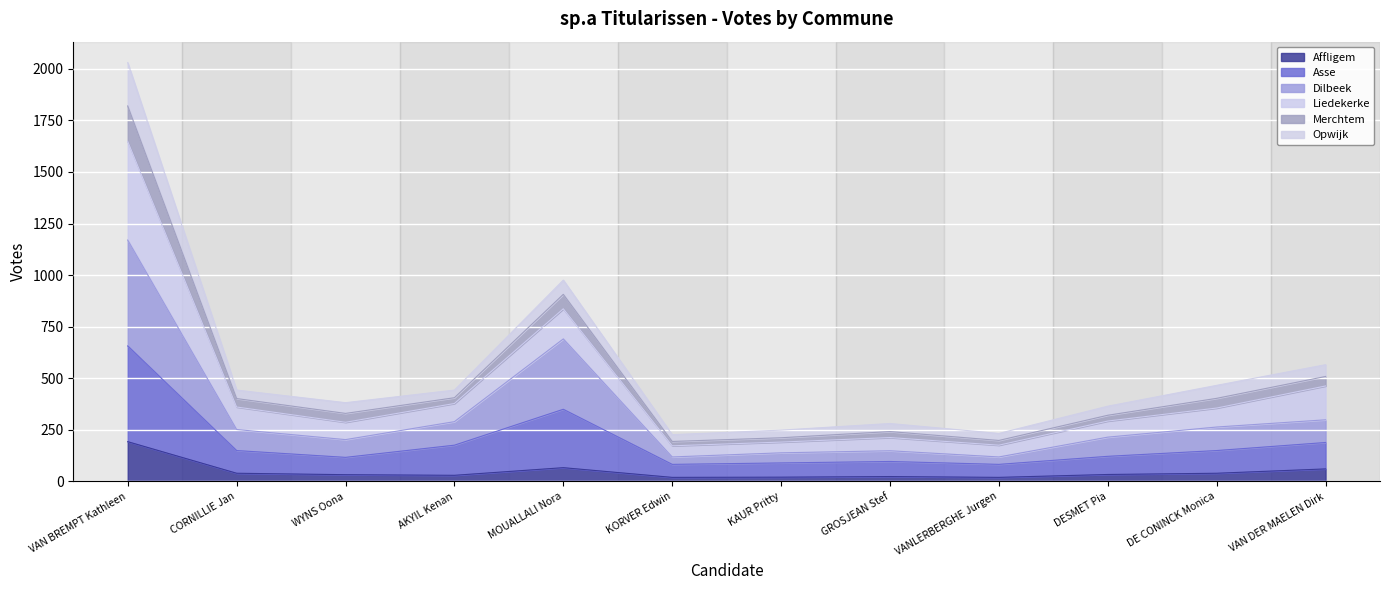

True or false: Dilbeek and Merchtem cross at least once.

False